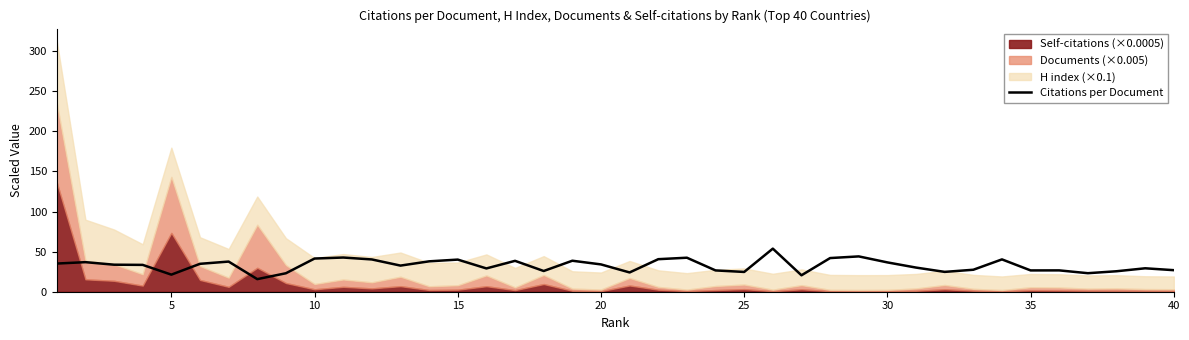

What is the highest value of the Citations per Document series?

53.7